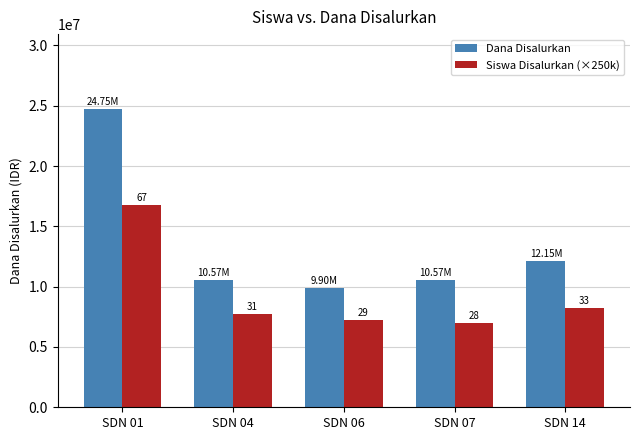

What are all the series names shown in the legend?

Dana Disalurkan, Siswa Disalurkan (×250k)